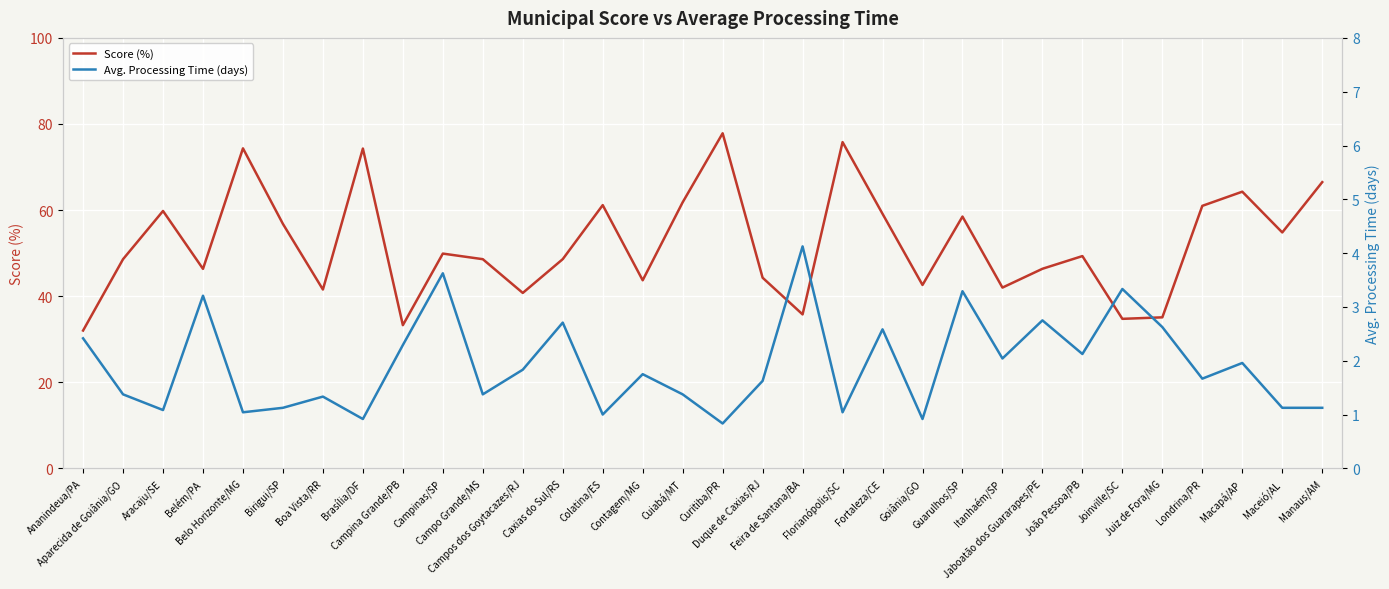

Where does the Score (%) series first go above 49?

Aracaju/SE